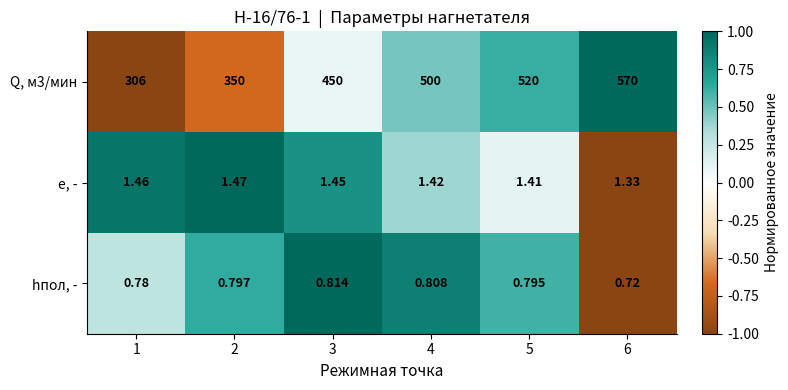

Is the value of Q, м3/мин at 4 greater than the value of hпол, - at 4?

Yes